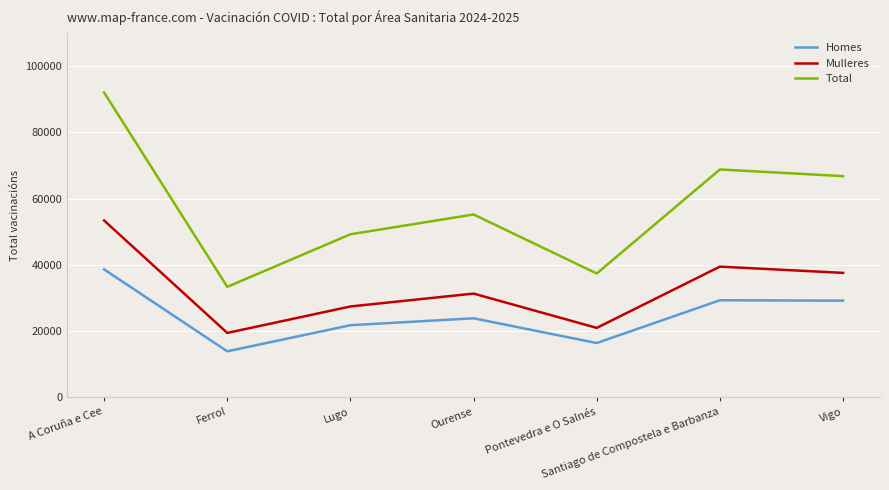

How many categories are shown in the chart?

7